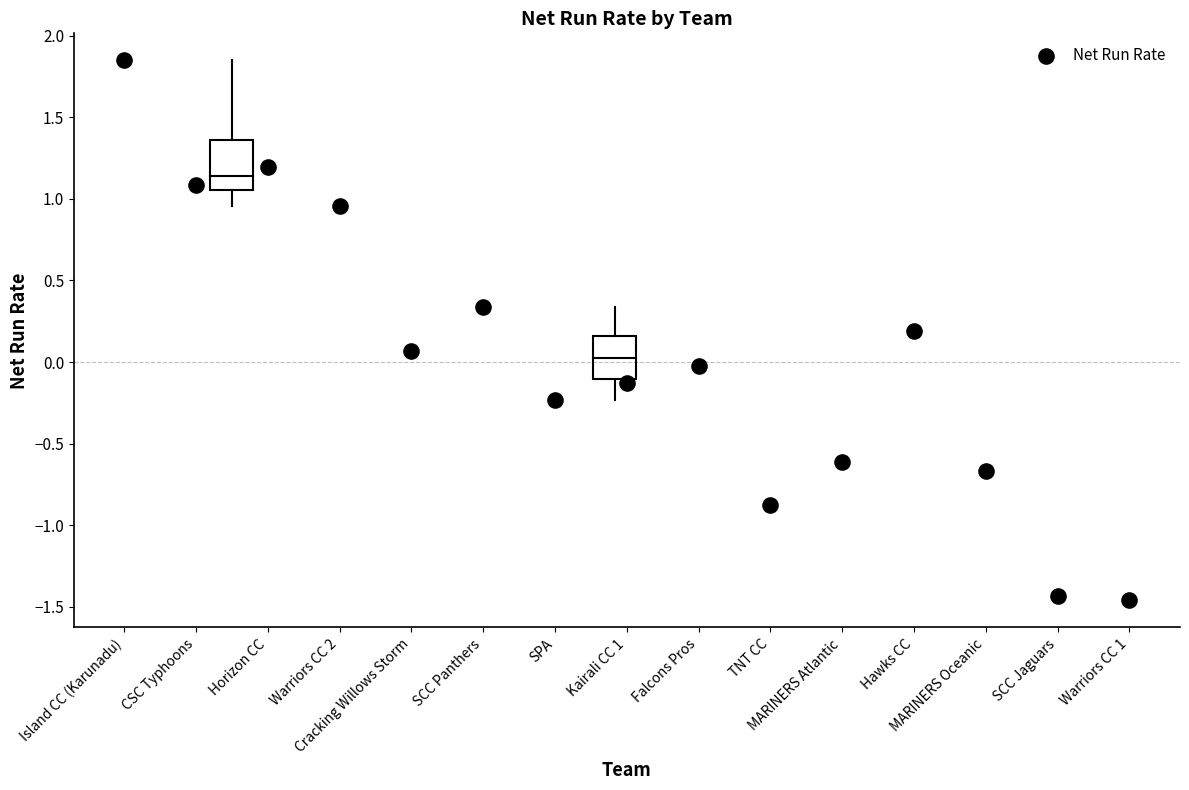

What is the range of X values (max minus min)?

14.0